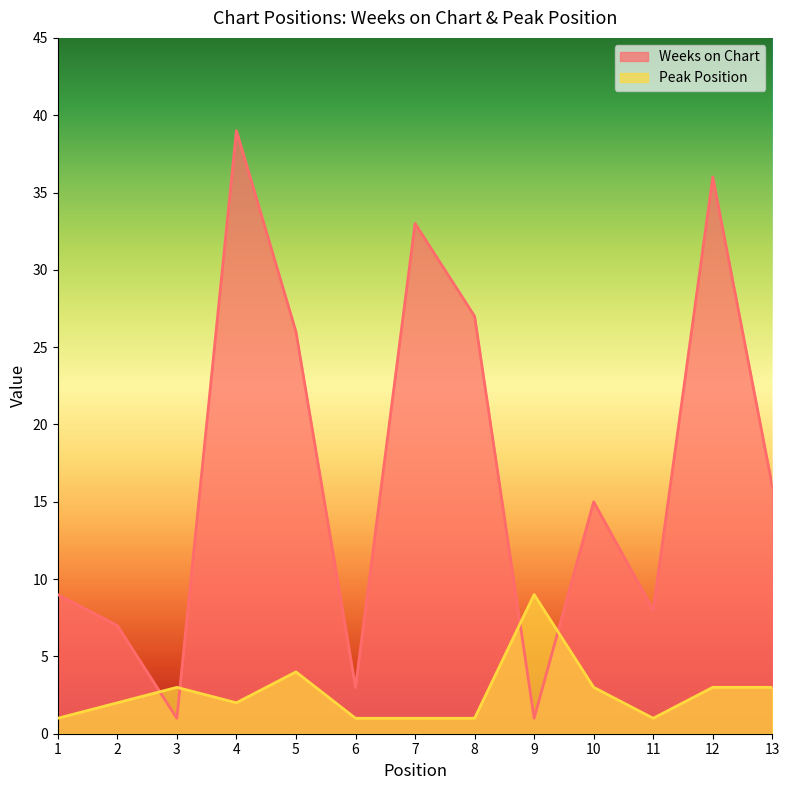

Reading left to right, what are all the values shown in this chart?

Weeks on Chart: 9	7	1	39	26	3	33	27	1	15	8	36	16
Peak Position: 1	2	3	2	4	1	1	1	9	3	1	3	3